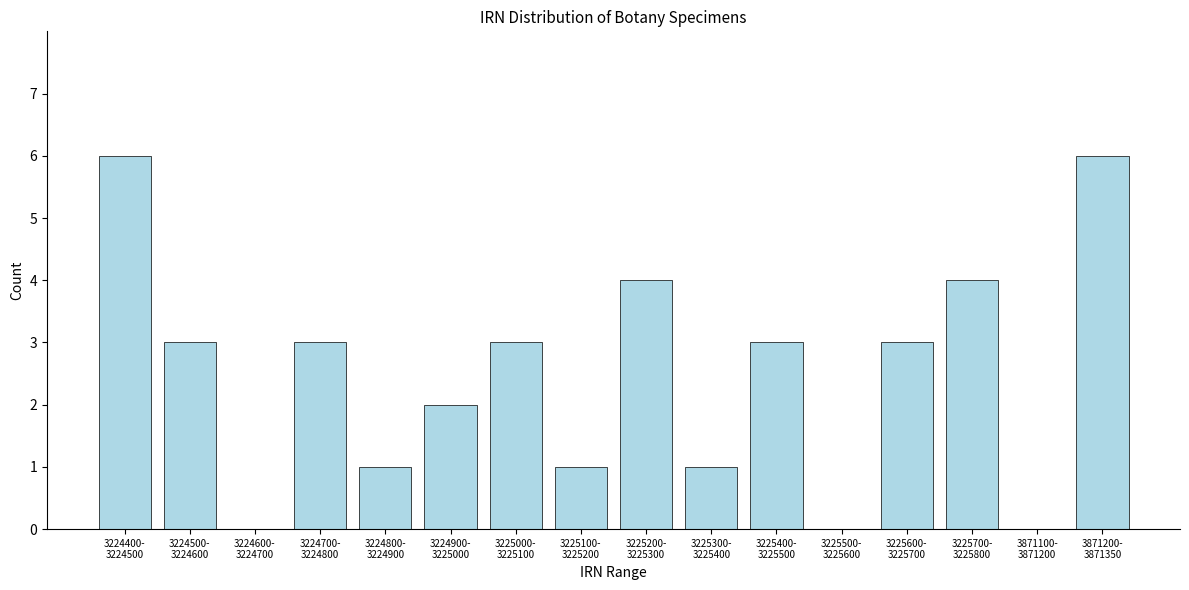

What is the sum of all values?

40